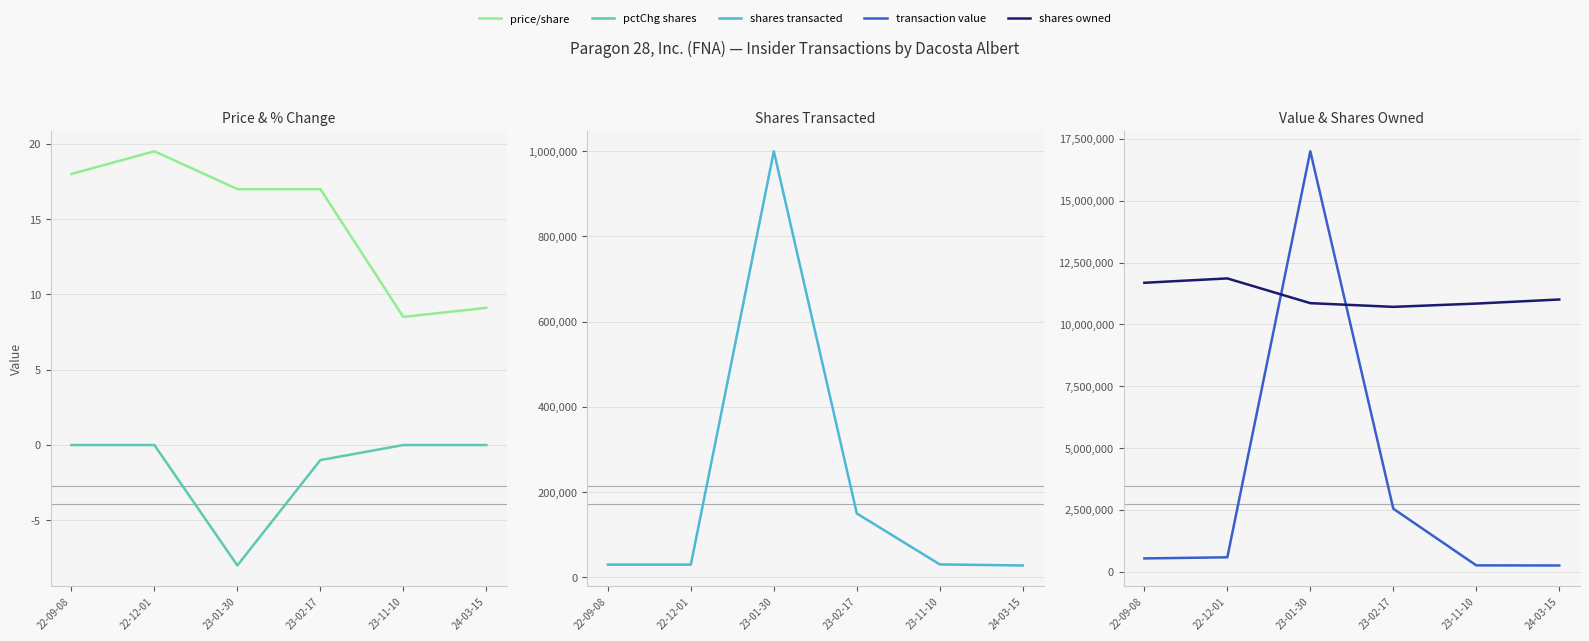

At which label is pctchgSharesOwned closest to -4?

23-02-17